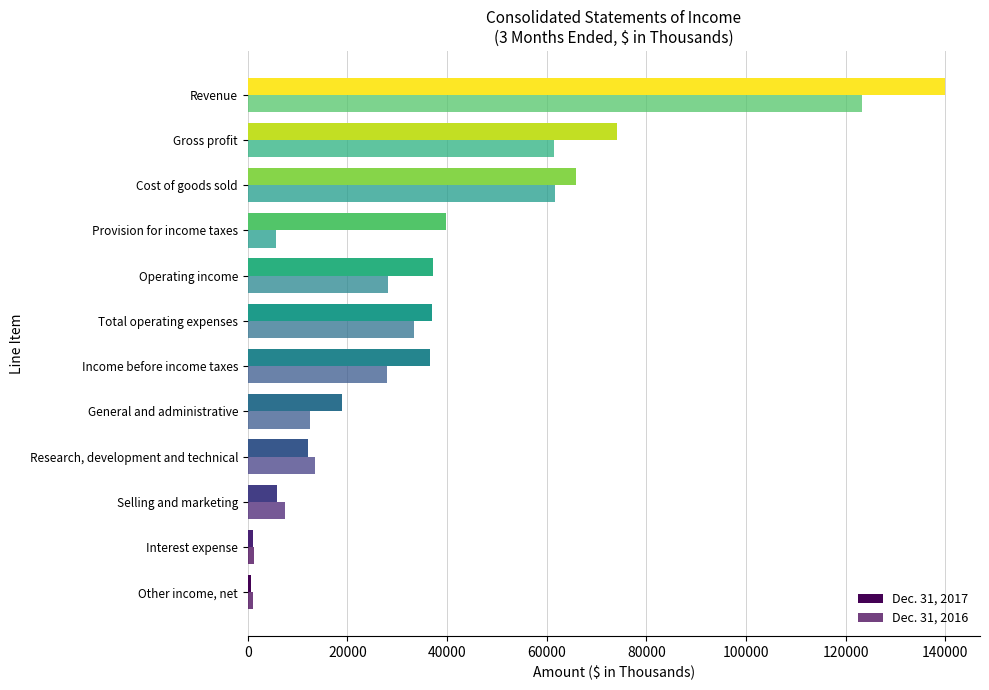

How many values in the Dec. 31, 2017 series are below 36902?

6